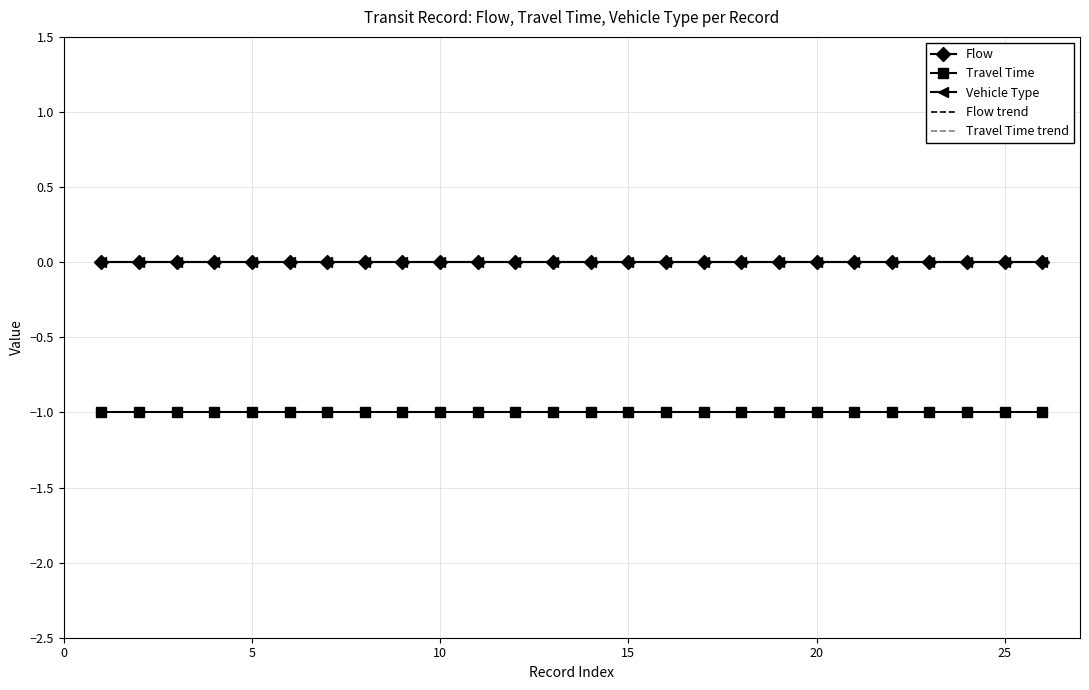

Reading right to left, transcribe all the data shown in this chart.

Flow: 0.0	0.0	0.0	0.0	0.0	0.0	0.0	0.0	0.0	0.0	0.0	0.0	0.0	0.0	0.0	0.0	0.0	0.0	0.0	0.0	0.0	0.0	0.0	0.0	0.0	0.0
Travel Time: -1.0	-1.0	-1.0	-1.0	-1.0	-1.0	-1.0	-1.0	-1.0	-1.0	-1.0	-1.0	-1.0	-1.0	-1.0	-1.0	-1.0	-1.0	-1.0	-1.0	-1.0	-1.0	-1.0	-1.0	-1.0	-1.0
Vehicle Type: 0.0	0.0	0.0	0.0	0.0	0.0	0.0	0.0	0.0	0.0	0.0	0.0	0.0	0.0	0.0	0.0	0.0	0.0	0.0	0.0	0.0	0.0	0.0	0.0	0.0	0.0
Flow trend: 0.0	0.0	0.0	0.0	0.0	0.0	0.0	0.0	0.0	0.0	0.0	0.0	0.0	0.0	0.0	0.0	0.0	0.0	0.0	0.0	0.0	0.0	0.0	0.0	0.0	0.0
Travel Time trend: -1.0	-1.0	-1.0	-1.0	-1.0	-1.0	-1.0	-1.0	-1.0	-1.0	-1.0	-1.0	-1.0	-1.0	-1.0	-1.0	-1.0	-1.0	-1.0	-1.0	-1.0	-1.0	-1.0	-1.0	-1.0	-1.0